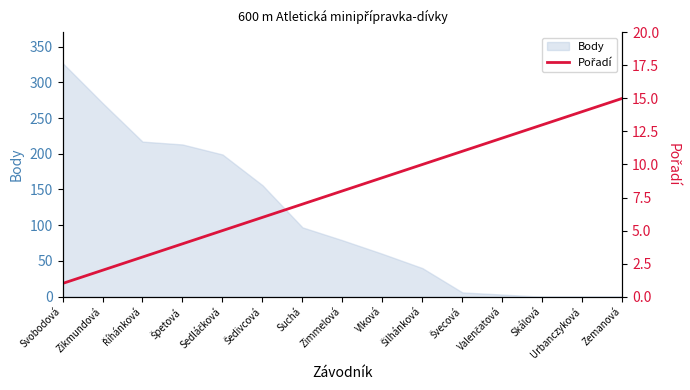

True or false: Body has a value of 0 at Urbanczyková.

True